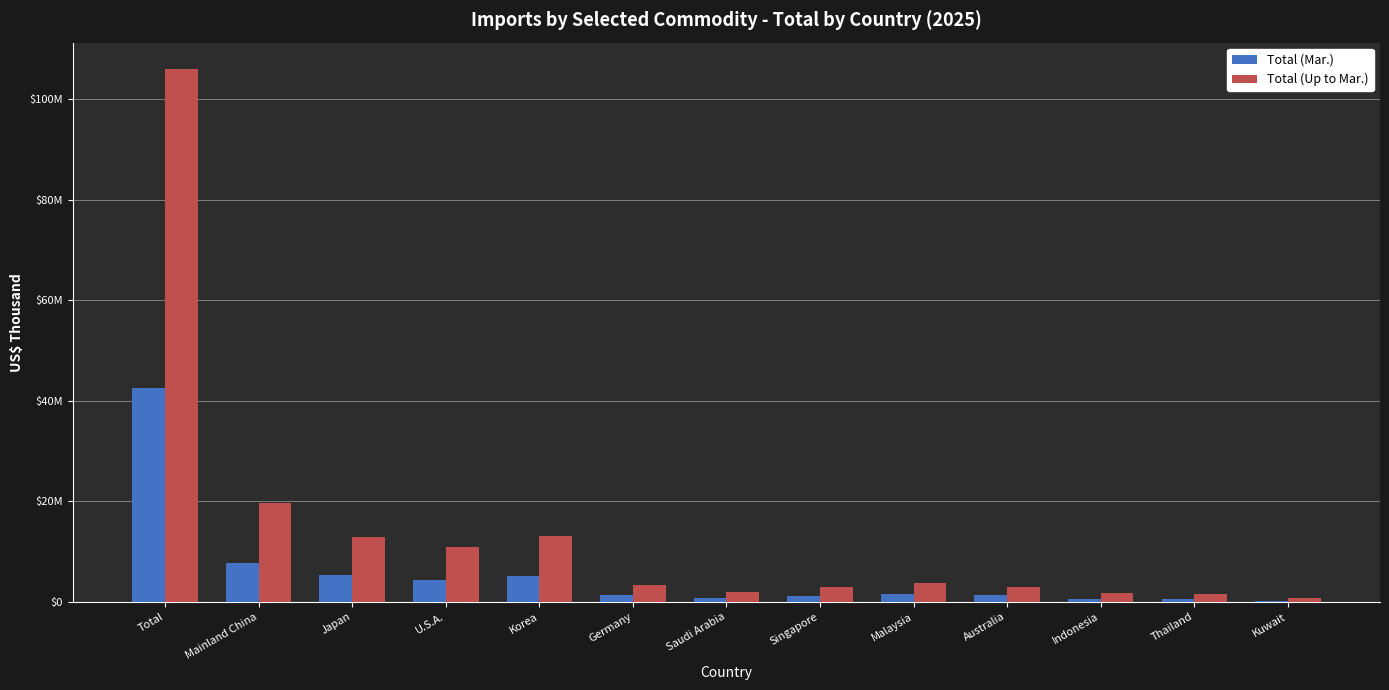

The Total (Mar.) series shows 1160332 at Singapore. True or false?

True